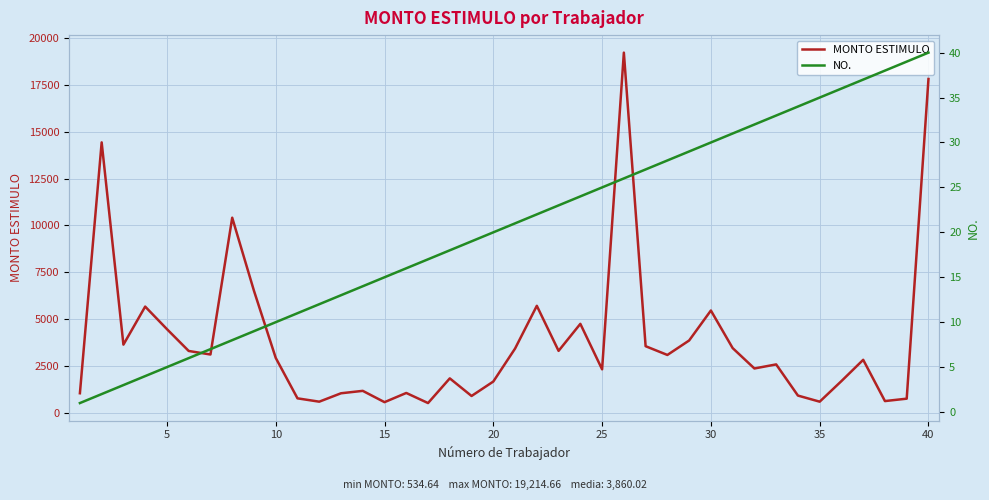

List the series in order of their peak value, highest first.

MONTO ESTIMULO, NO.